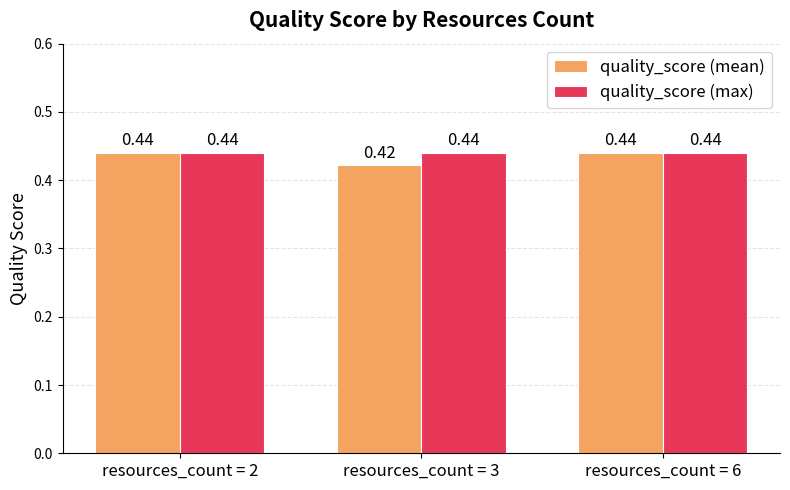

Which series changed the most between resources_count = 3 and resources_count = 6?

quality_score (mean)